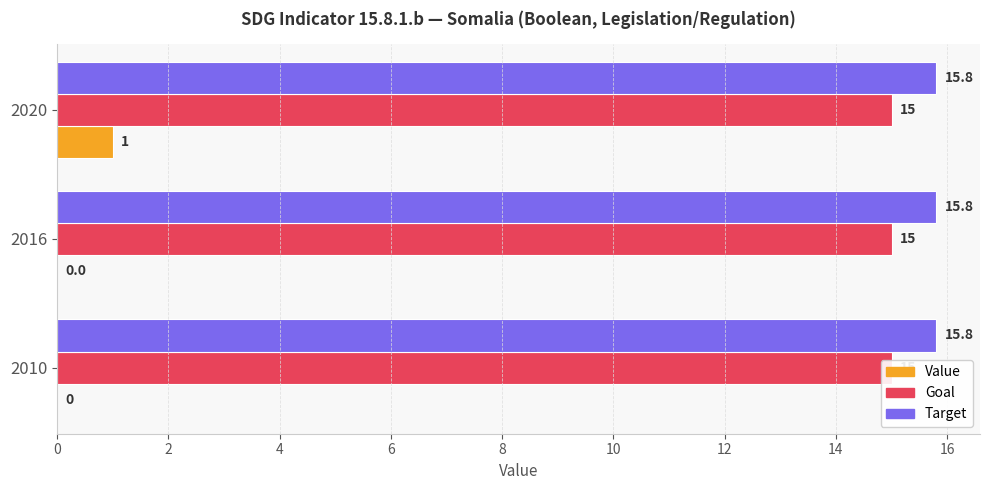

The value of Value at 2010 is 0.0. True or false?

True